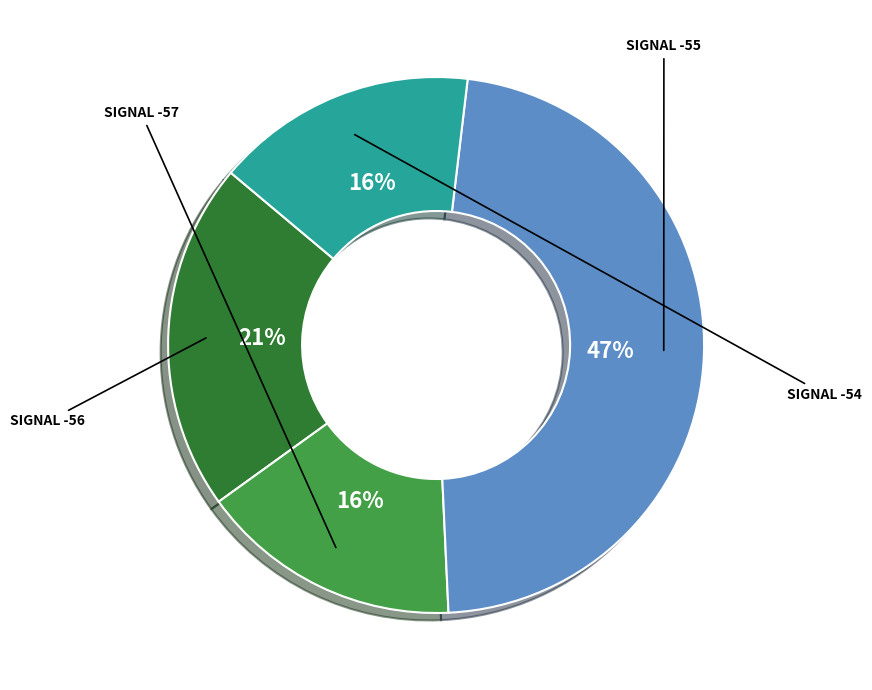

Is there a majority slice in this chart?

No